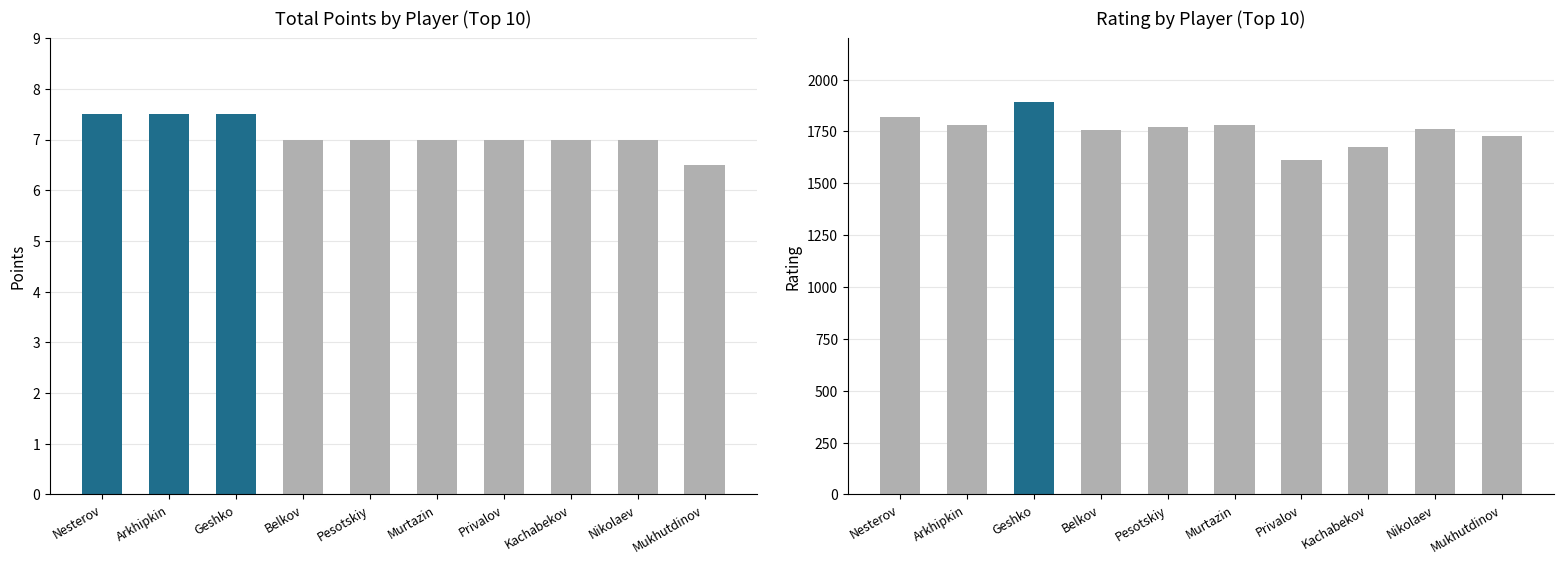

The Rating series shows 1758.0 at Belkov. True or false?

True